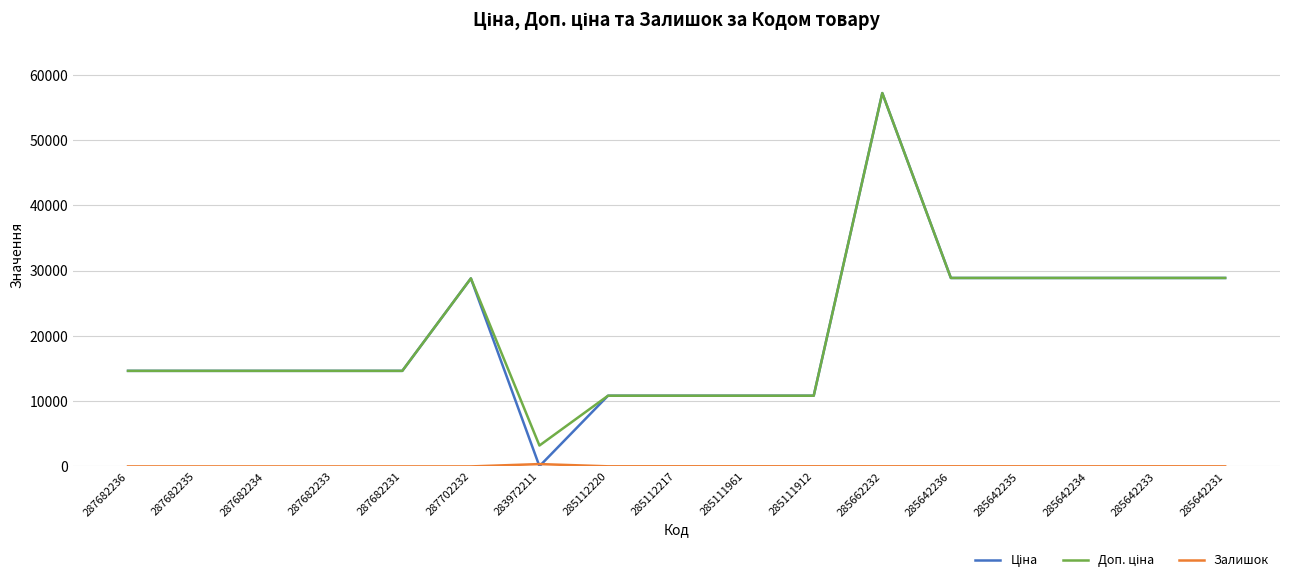

At which category is the sum across all series the highest?

285662232